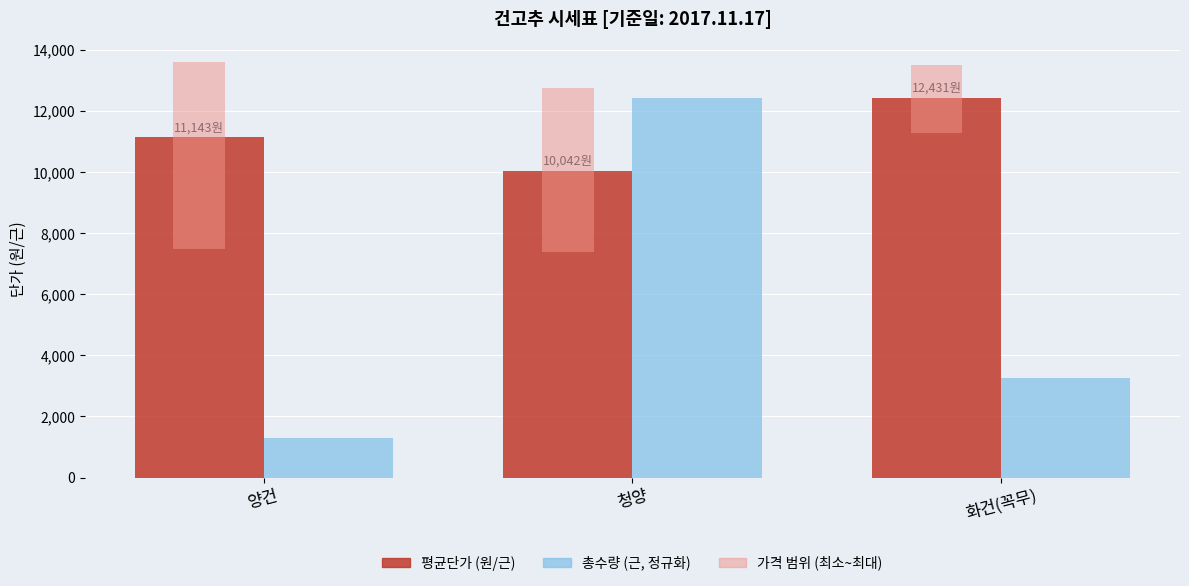

Is the value of 평균단가 (원/근) at 청양 greater than the value of 총수량 (근, 정규화) at 양건?

Yes